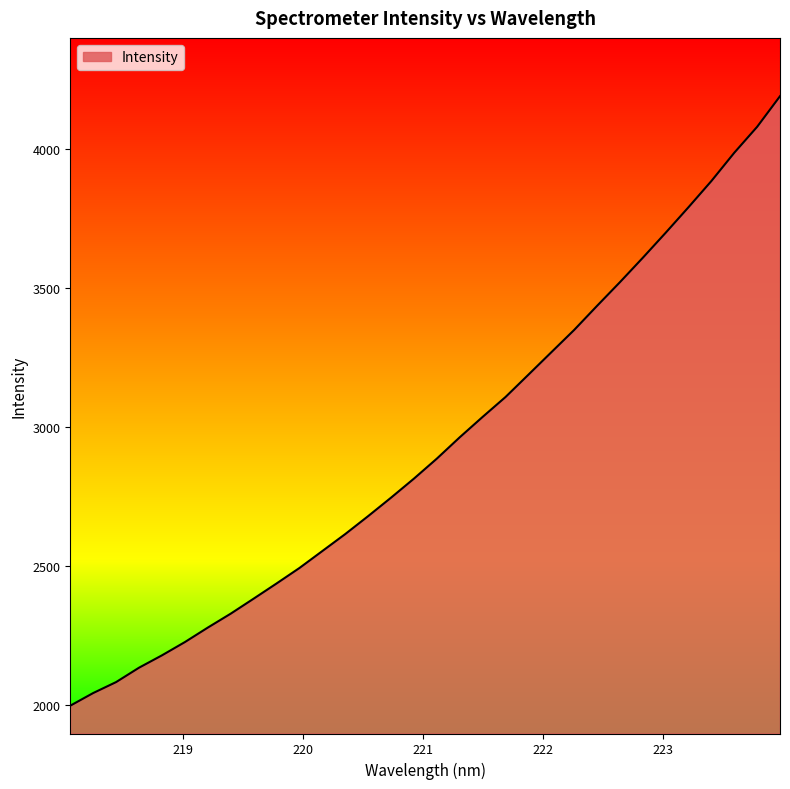

What is the greatest value displayed?

4188.2